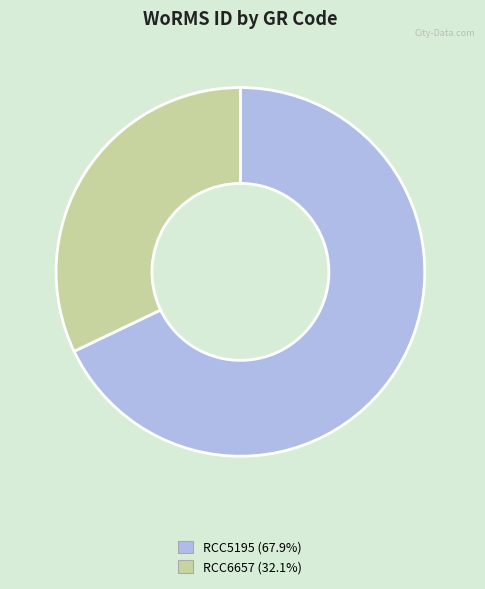

Is it true that RCC6657 is 45% of the pie?

False